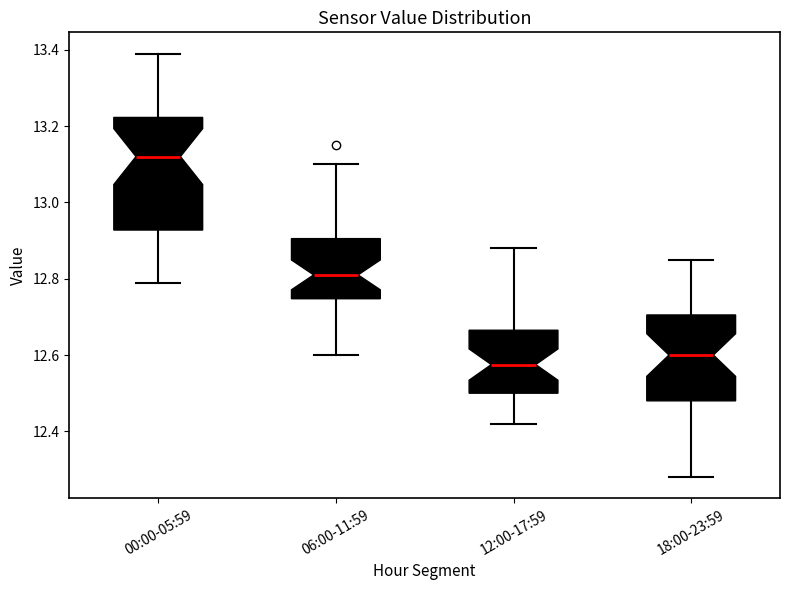

Reading left to right, read every box against the y-axis: the position of its median line, the range the box covers, and the ends of its whiskers. The values are not printed on the chart, so give them approximately, as read against the axis.

00:00-05:59: median 13.12, box 12.92 to 13.22, whiskers 12.80 to 13.40
06:00-11:59: median 12.82, box 12.74 to 12.90, whiskers 12.60 to 13.10
12:00-17:59: median 12.58, box 12.50 to 12.66, whiskers 12.42 to 12.88
18:00-23:59: median 12.60, box 12.48 to 12.70, whiskers 12.28 to 12.86